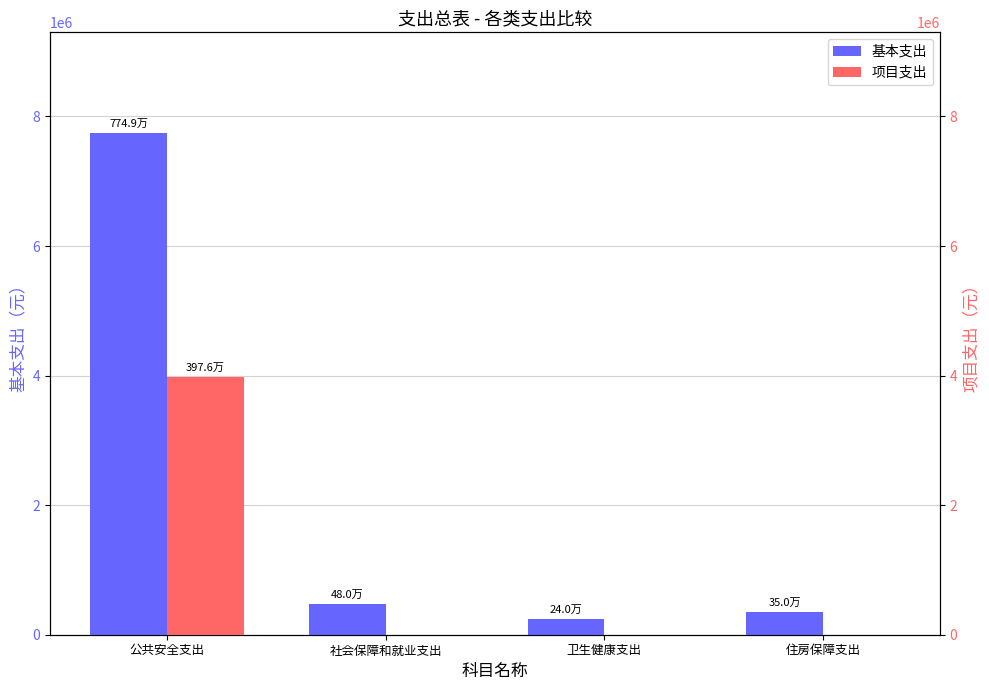

What is the value of the 基本支出 bar at the 4th from the left?

349638.7